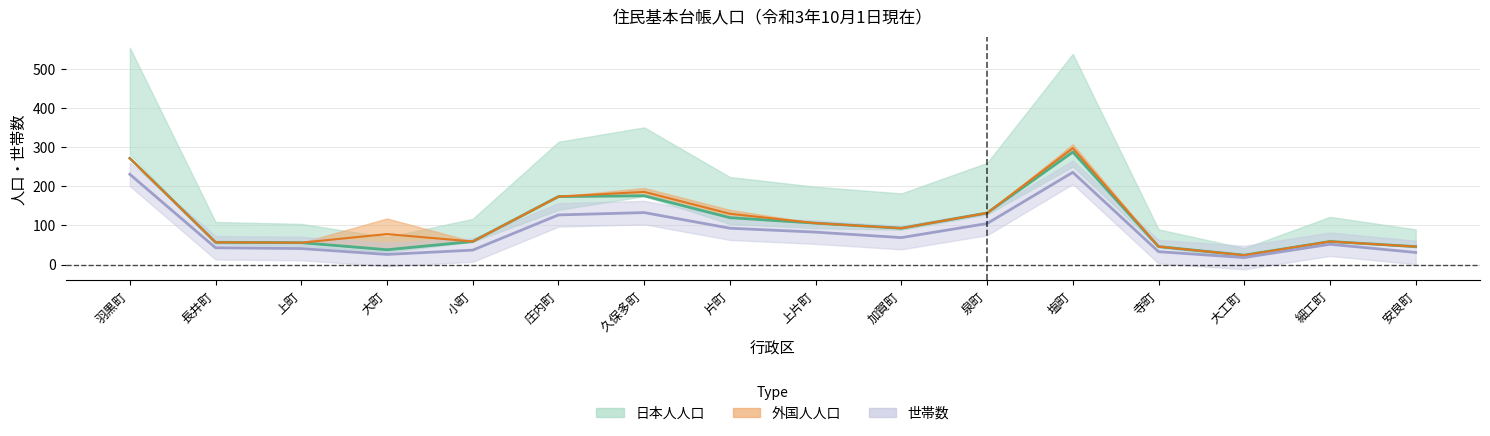

What is the label of the 15th point from the right?

長井町